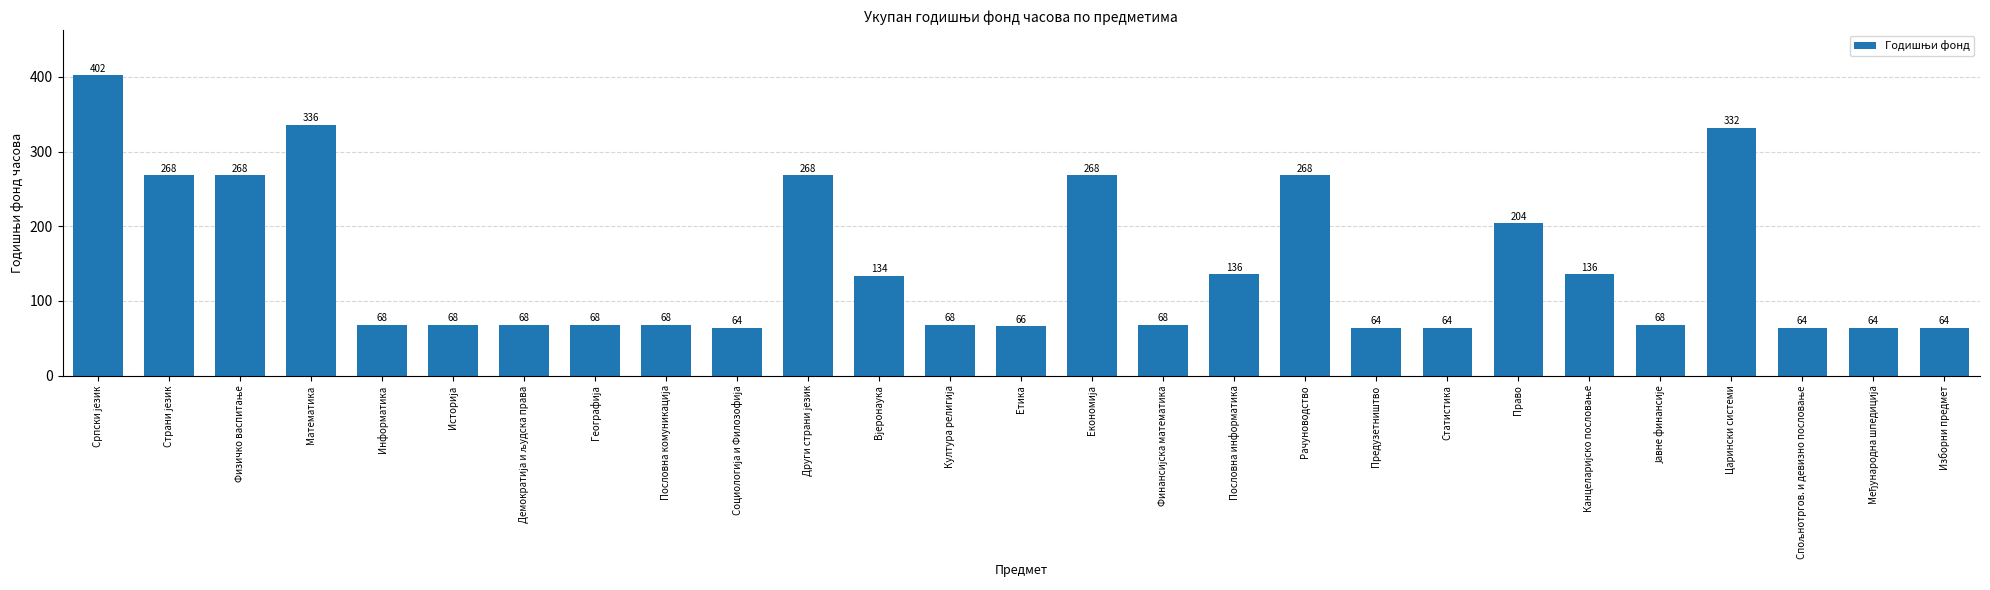

What position from the right is Право?

7